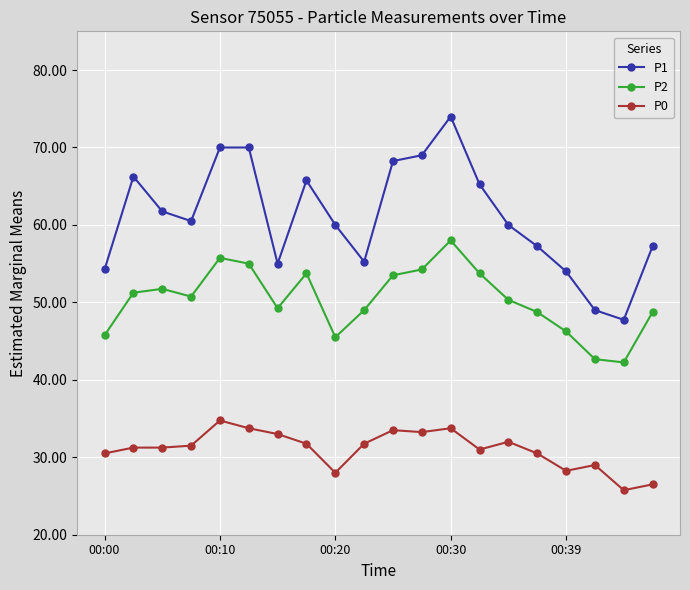

Which series has the widest spread of values?

P1